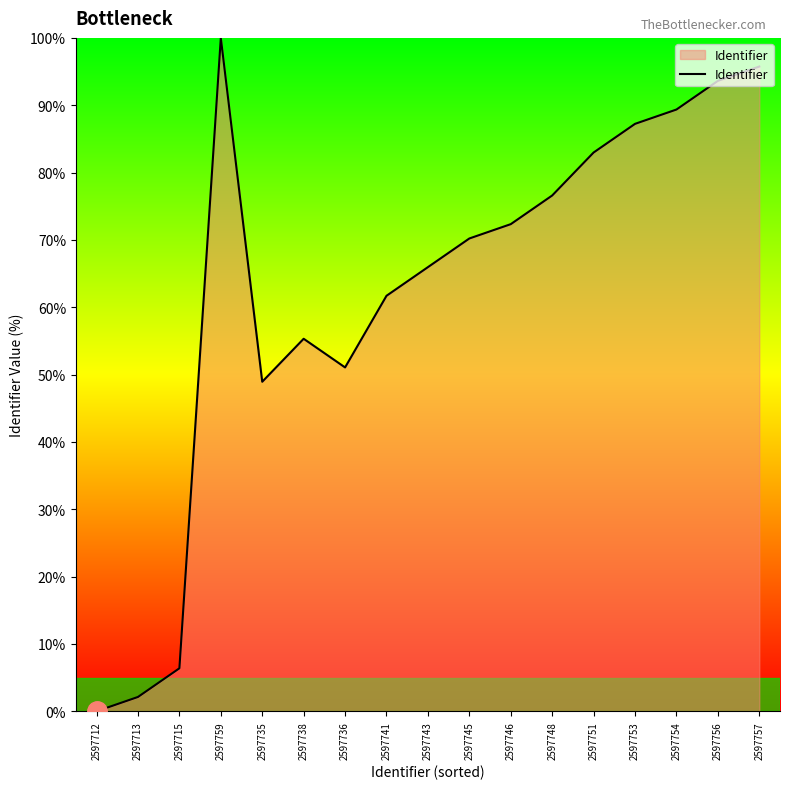

At which category does the data reach its first local valley?

2597735